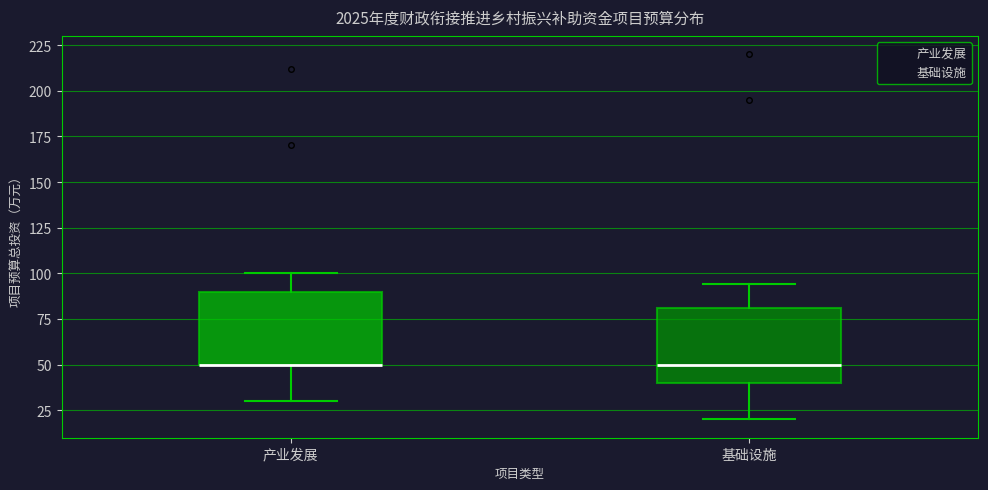

Where does the lower whisker of the box for 基础设施 end on the y-axis? The values are not printed on the chart, so give them approximately, as read against the axis.

20